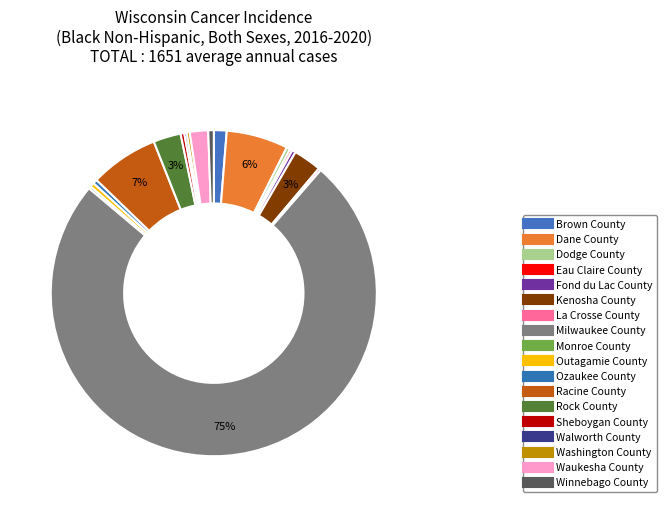

Count the number of slices in the pie.

18